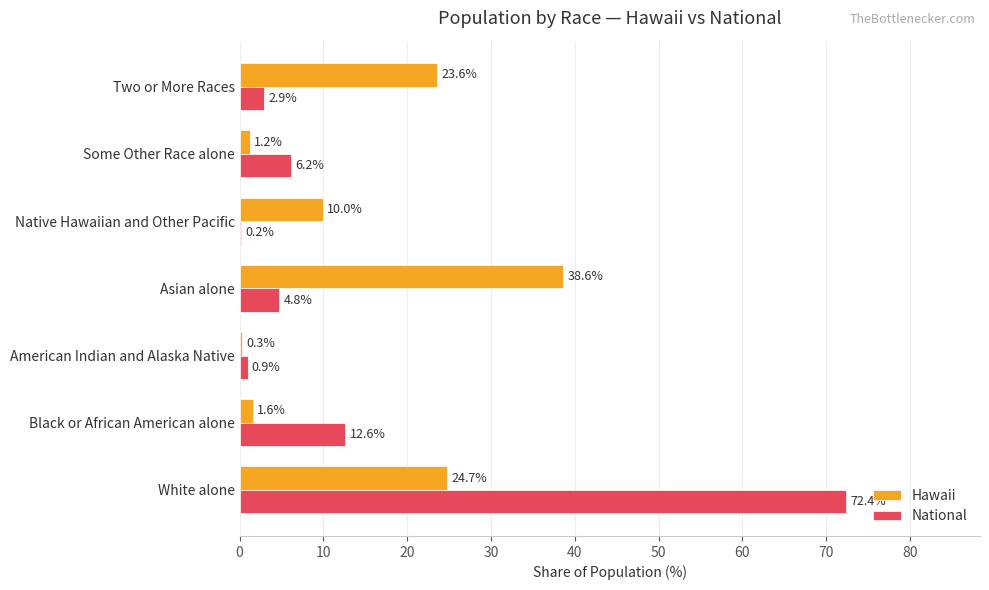

How many categories are shown in the chart?

7